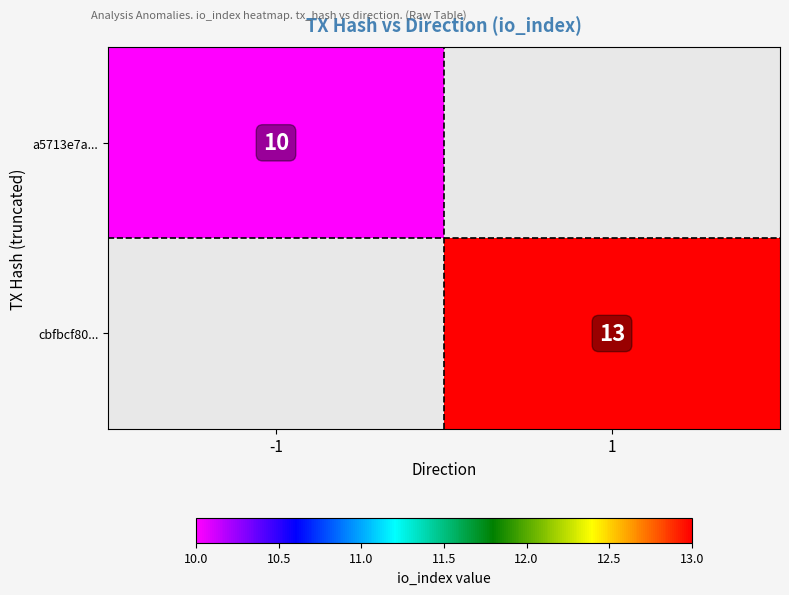

The value of cbfbcf80... at 1 is 13. True or false?

True